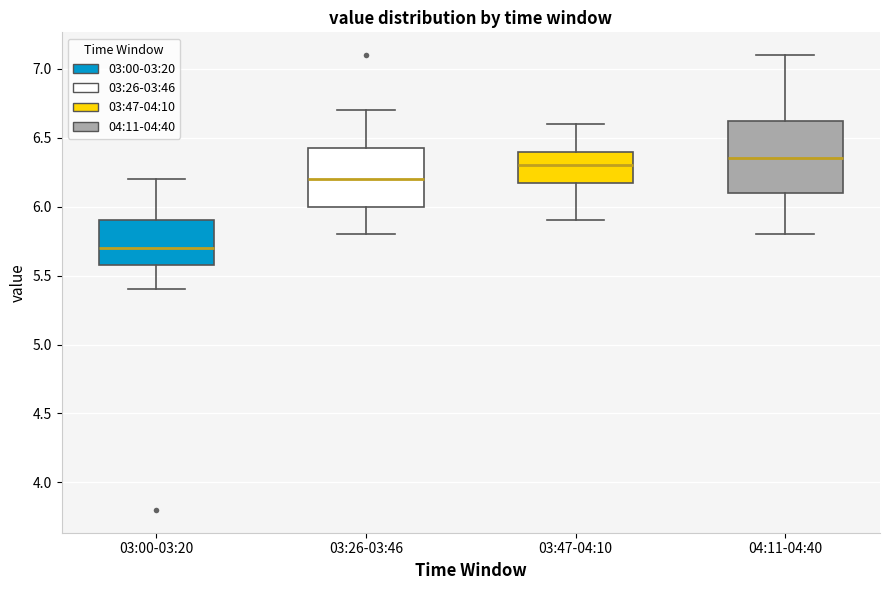

Comparing the boxes themselves (not the whiskers), which one is the tallest?

04:11-04:40